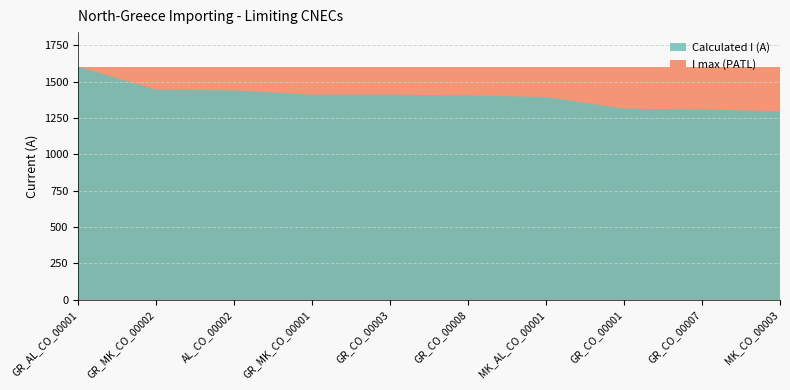

Reading left to right, transcribe all the data shown in this chart.

Calculated I (A): 1602	1445	1439	1410	1410	1405	1394	1314	1308	1296
I max (PATL): 1600	1600	1600	1600	1600	1600	1600	1600	1600	1600